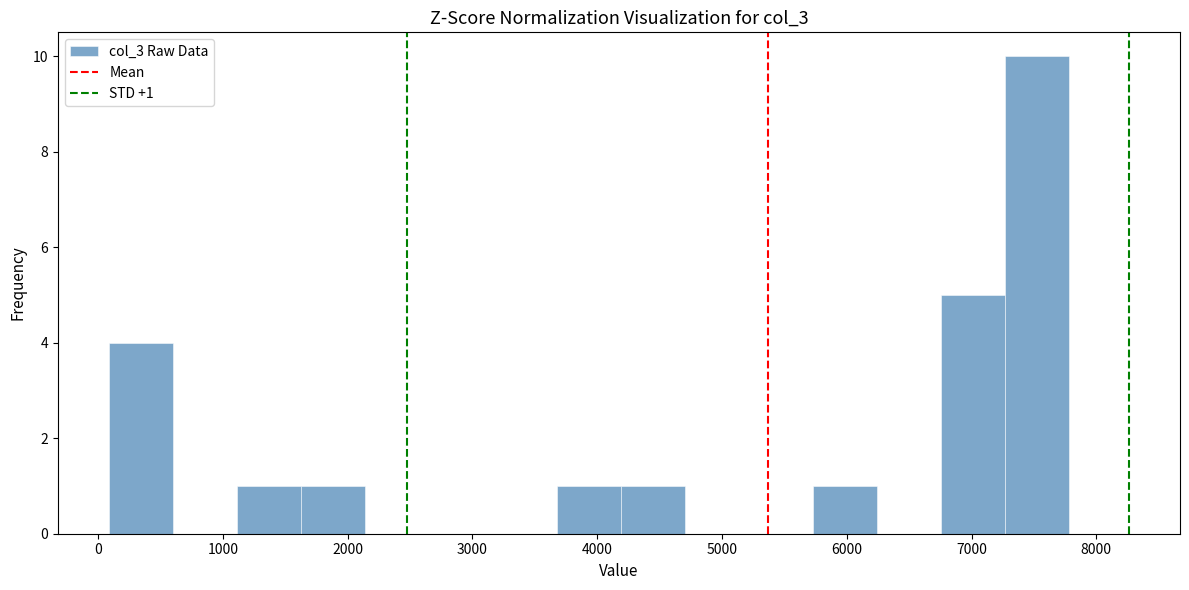

Over which range of the x-axis is the bar tallest?

7300 to 7800